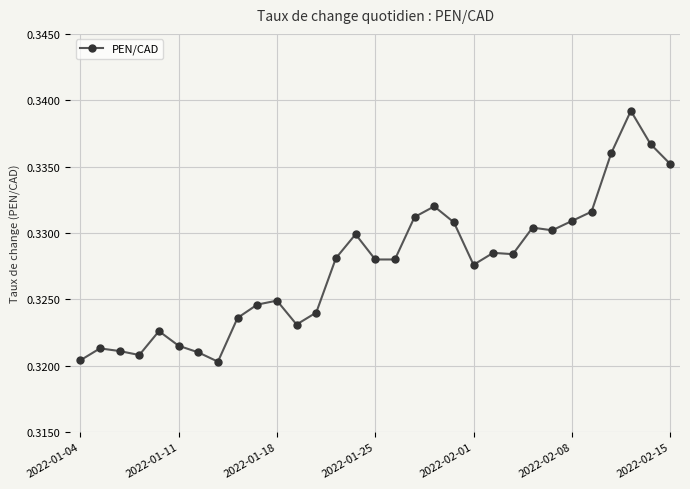

Is this an area chart (filled region under the line)?

No